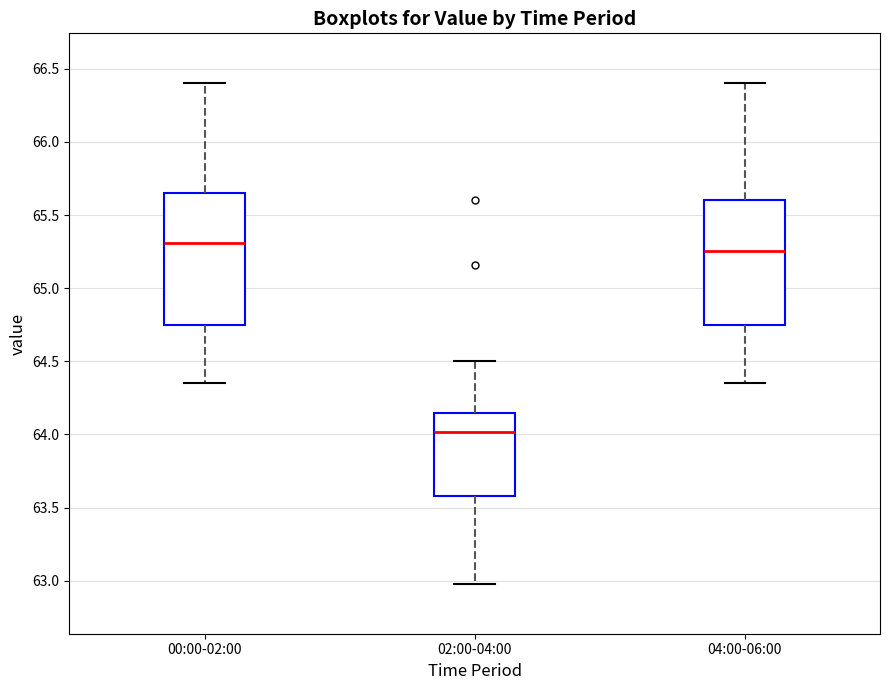

Which box's median line is the highest?

00:00-02:00